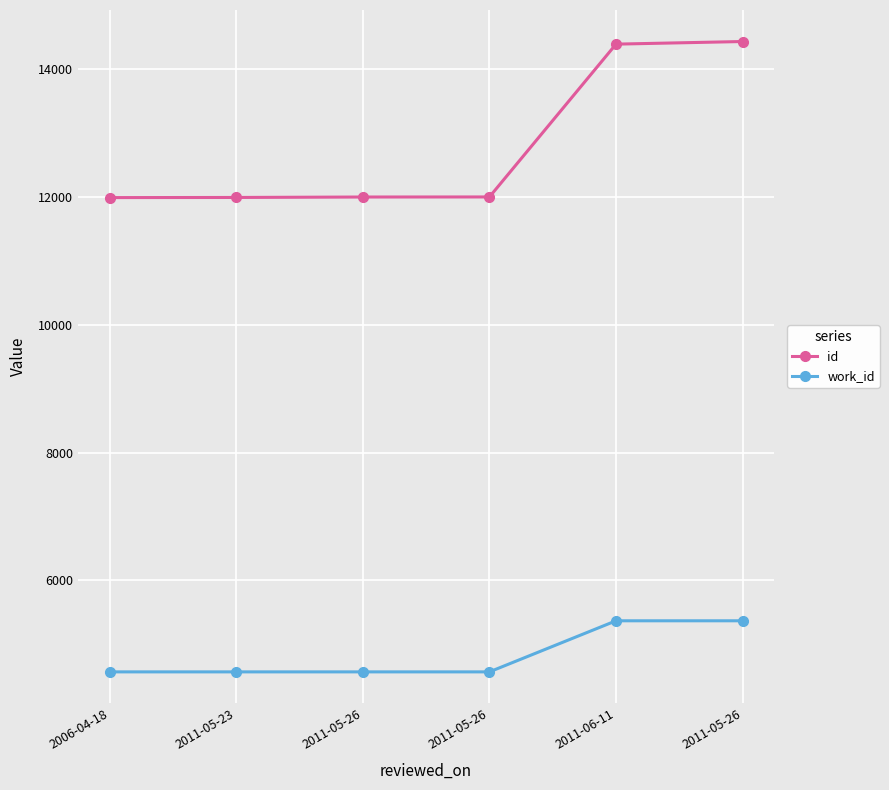

At how many categories does at least one series exceed 7749?

6